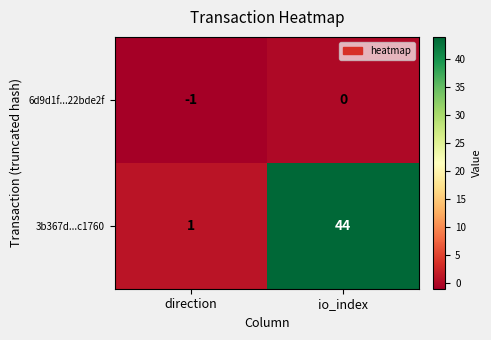

What is the greatest value displayed?

44